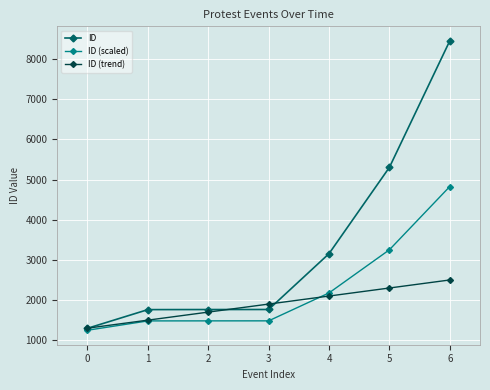

Is the value of ID (scaled) at 2 greater than the value of ID at 1?

No